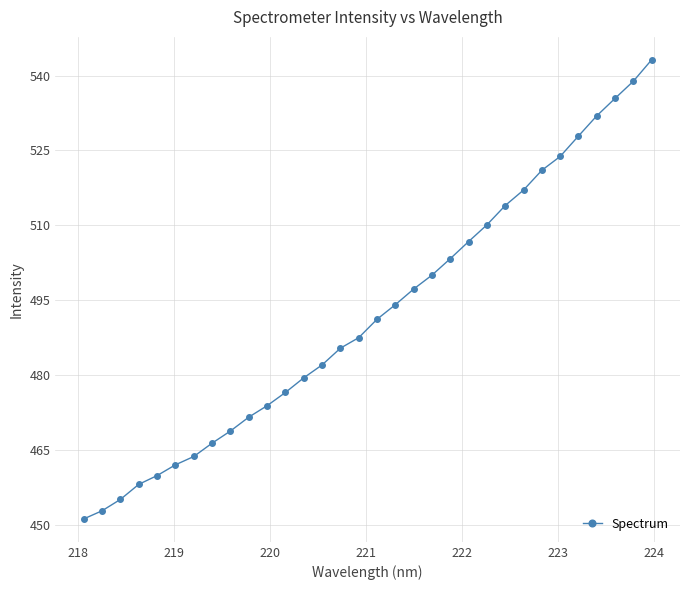

What is the value of the 22nd point from the left?

506.7